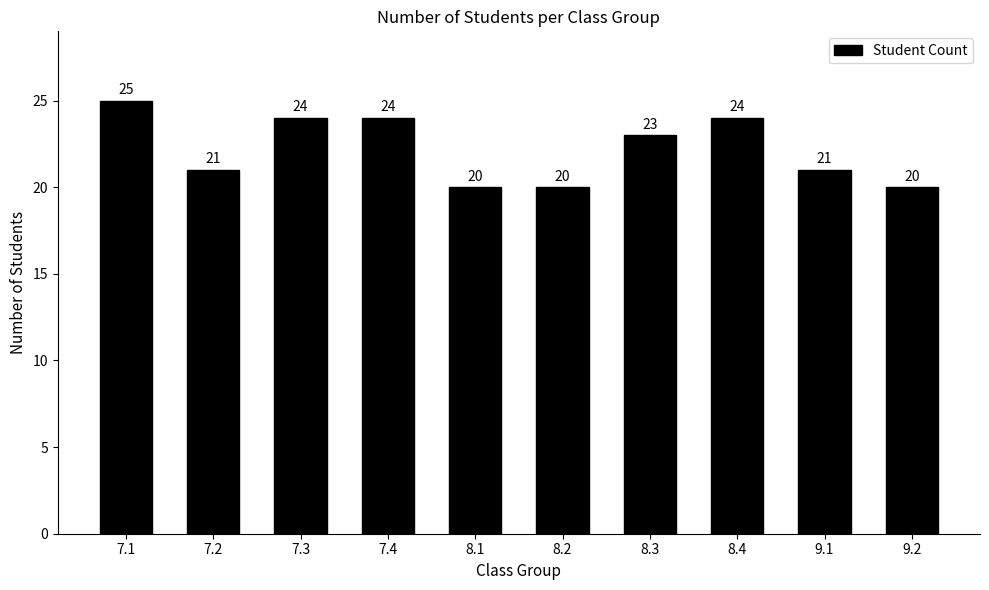

What is the minimum value shown in the chart?

20